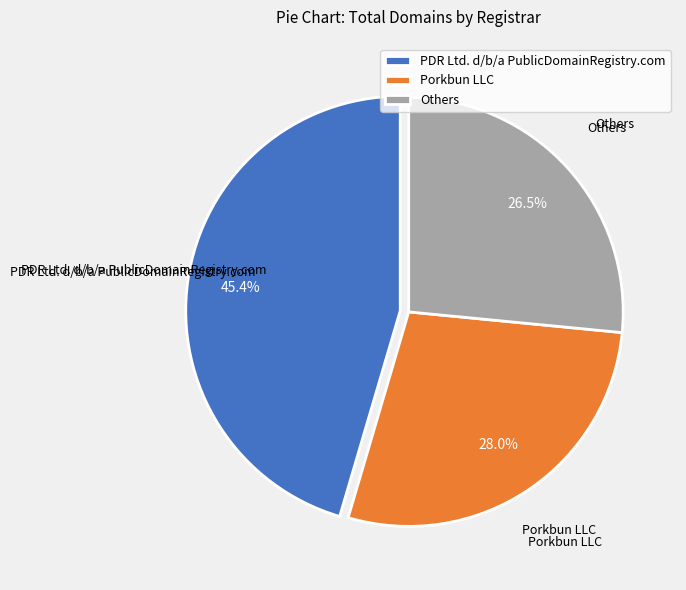

What percentage do Porkbun LLC and Others together represent?

54.6%